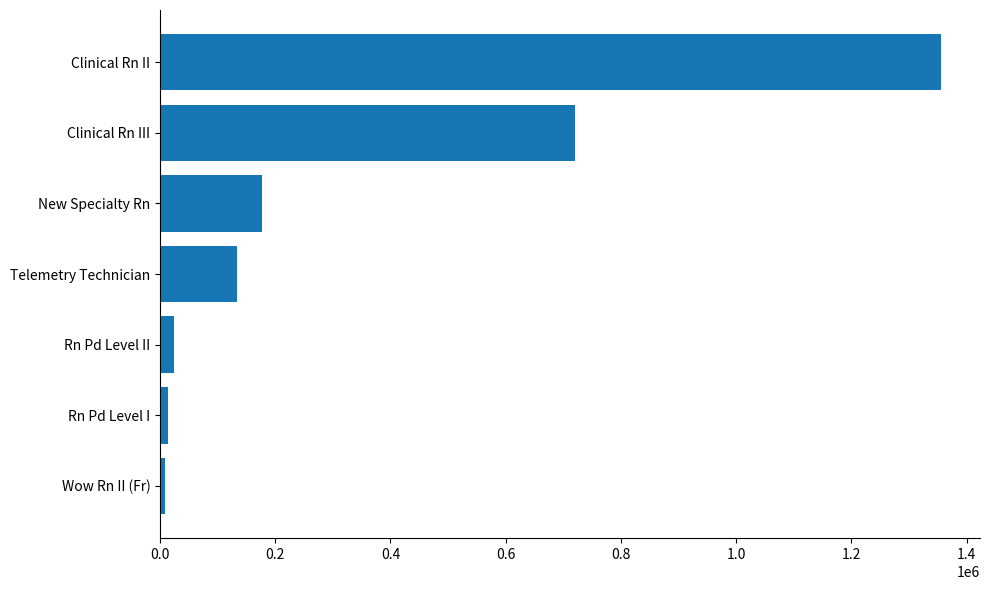

What is the change in value from New Specialty Rn to Clinical Rn III?

+543939